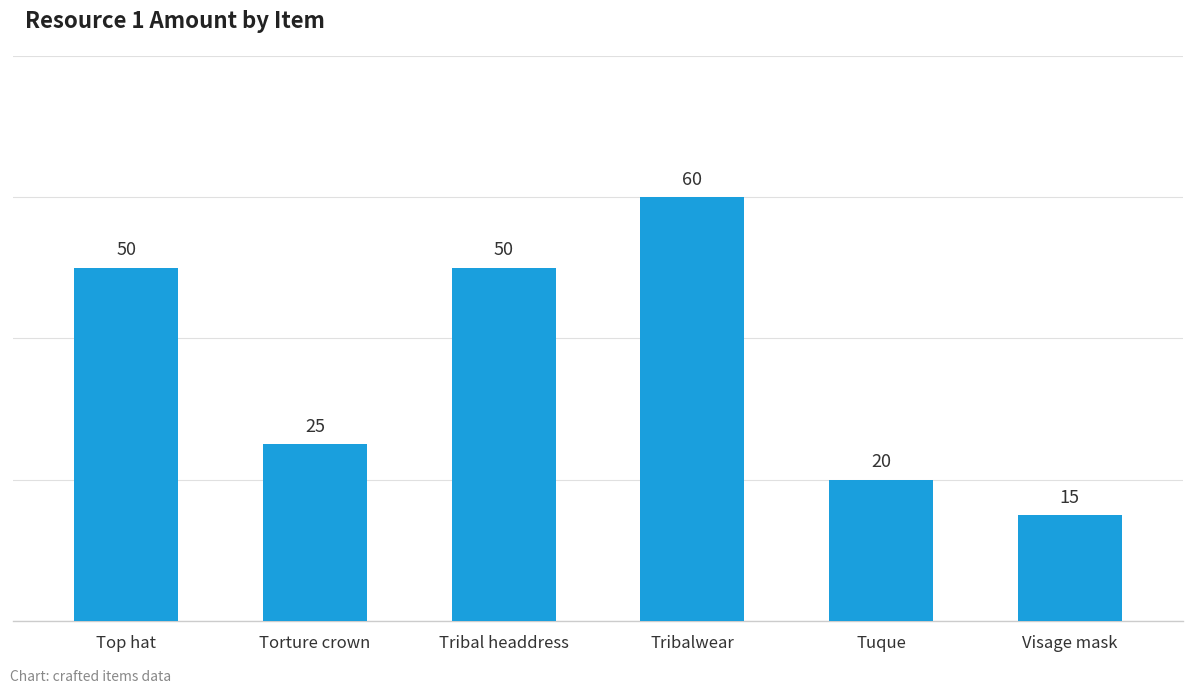

Where is the data nearest to the value 37?

Torture crown